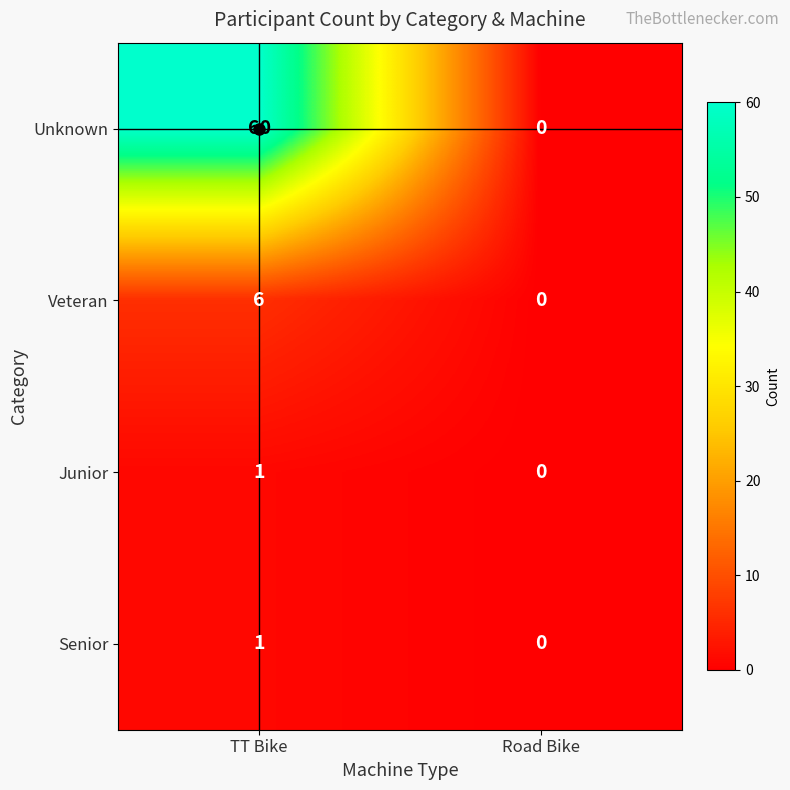

Which series has the largest total across all categories?

Unknown